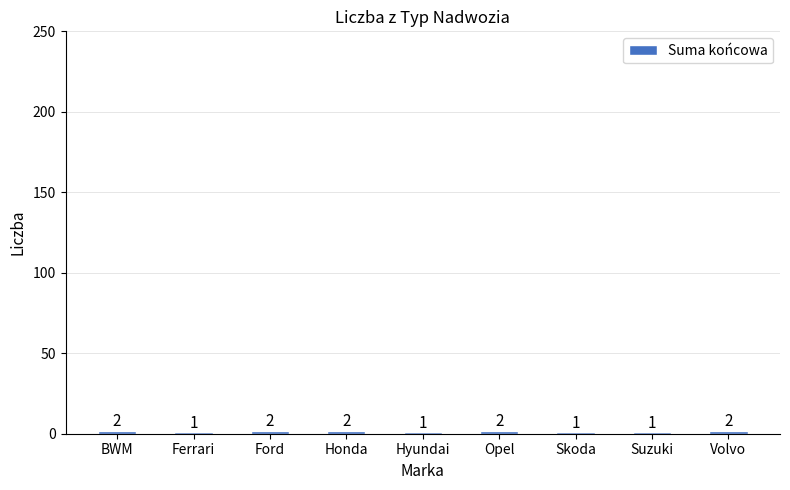

True or false: the data shows 1 at Hyundai.

True